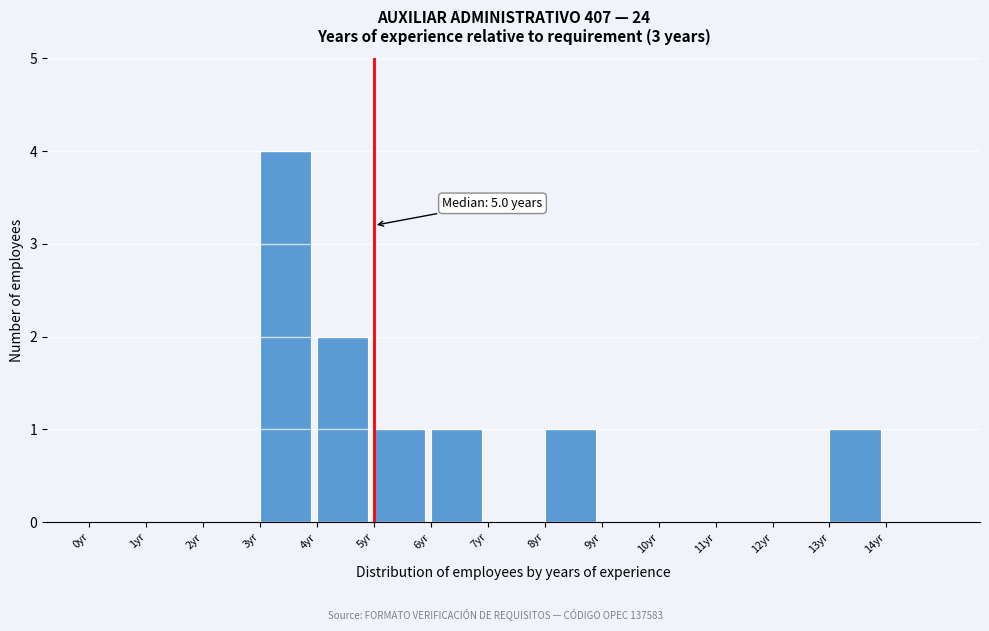

Which range on the x-axis has the tallest bar?

3 to 4